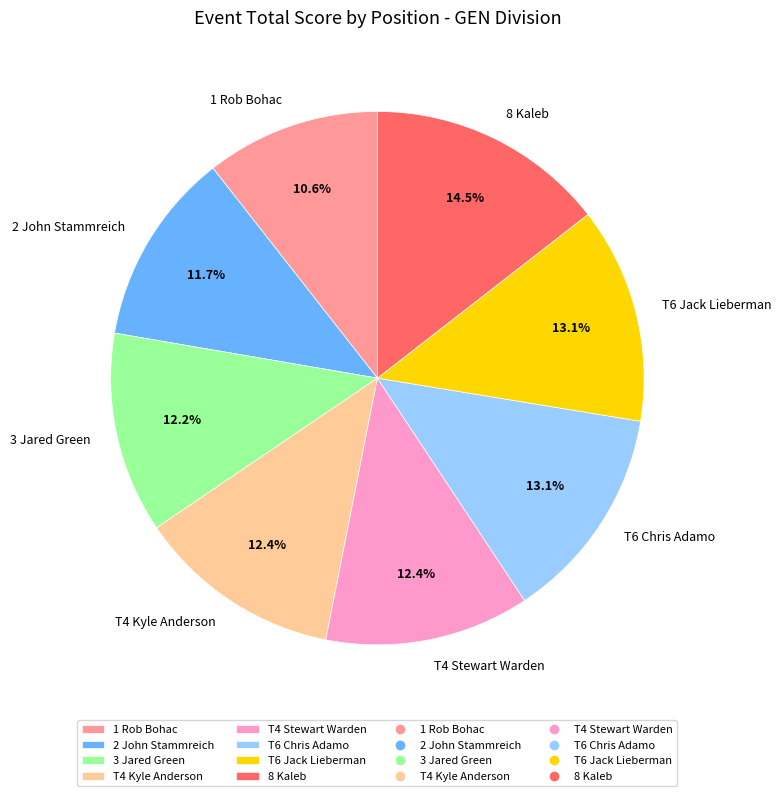

Is there any slice that represents more than half of the pie?

No